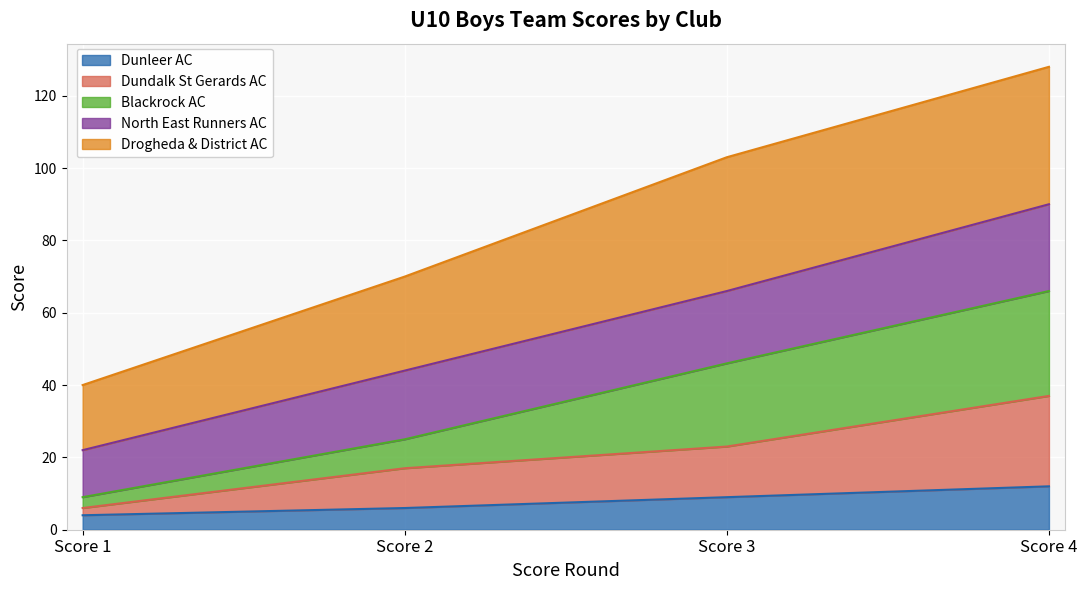

The Dunleer AC series shows 4 at Score 1. True or false?

True